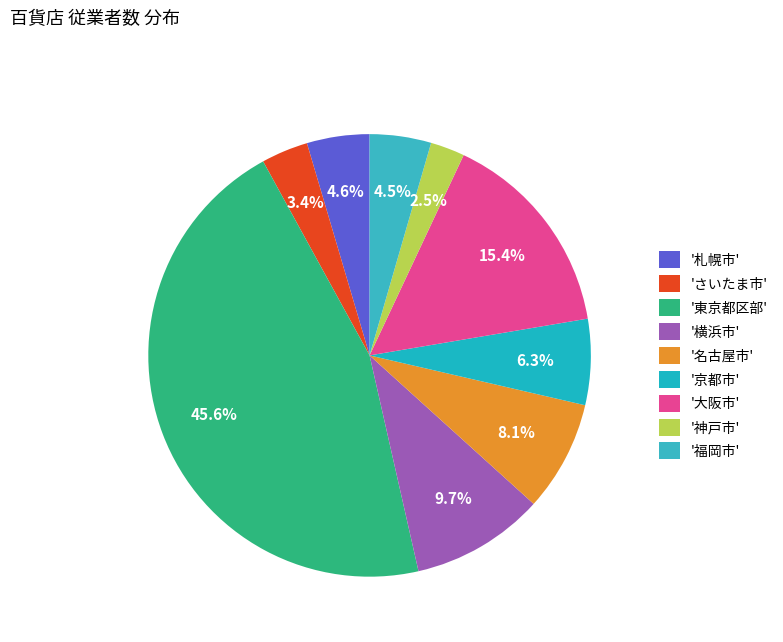

How many segments does this pie chart have?

9